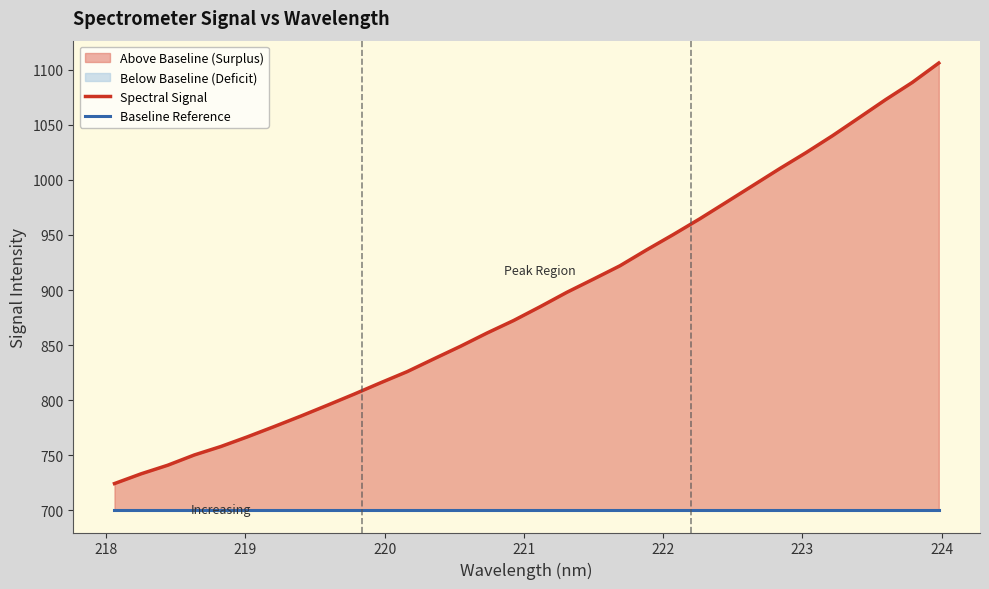

At how many categories does at least one series exceed 733?

31